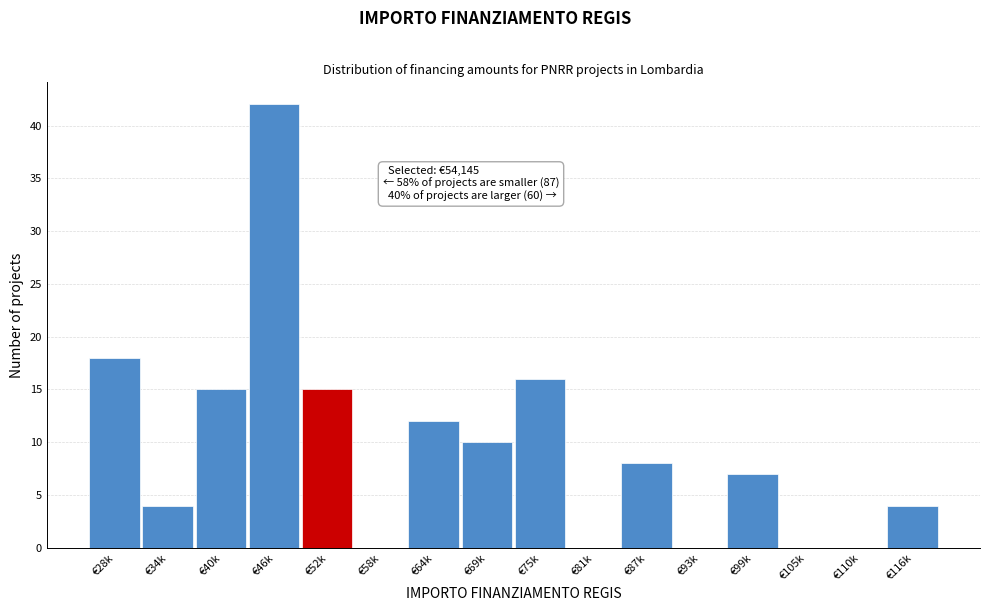

Reading right to left, what are all the values shown in this chart?

€116k=4	€110k=0	€105k=0	€99k=7	€93k=0	€87k=8	€81k=0	€75k=16	€69k=10	€64k=12	€58k=0	€52k=15	€46k=42	€40k=15	€34k=4	€28k=18